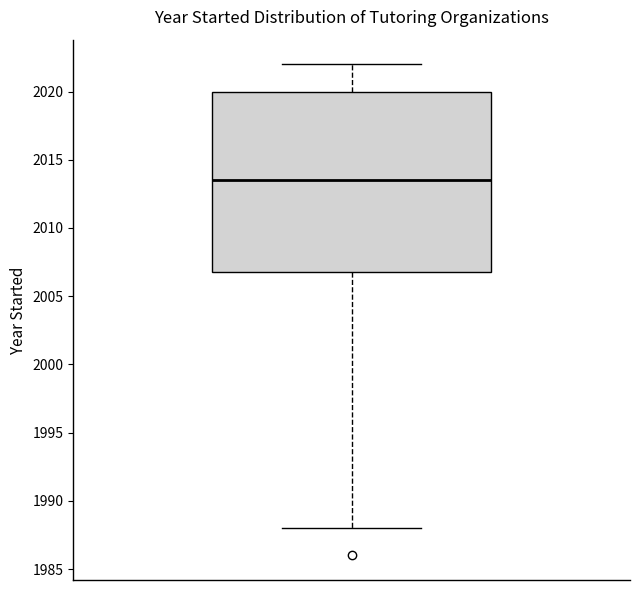

Read this box plot against the y-axis: the position of the median line, the range covered by the box, and the ends of both whiskers. The values are not printed on the chart, so give them approximately, as read against the axis.

median 2013.5, box 2007.0 to 2020.0, whiskers 1988.0 to 2022.0